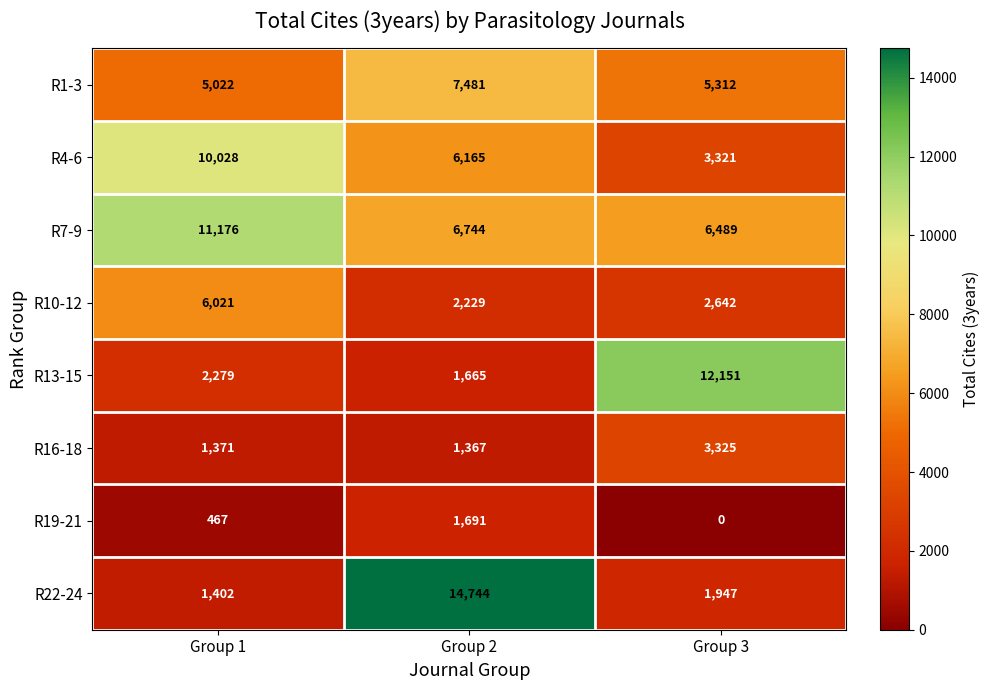

Reading right to left, extract all data points from this chart.

R1-3: Group 3=5312	Group 2=7481	Group 1=5022
R4-6: Group 3=3321	Group 2=6165	Group 1=10028
R7-9: Group 3=6489	Group 2=6744	Group 1=11176
R10-12: Group 3=2642	Group 2=2229	Group 1=6021
R13-15: Group 3=12151	Group 2=1665	Group 1=2279
R16-18: Group 3=3325	Group 2=1367	Group 1=1371
R19-21: Group 3=0	Group 2=1691	Group 1=467
R22-24: Group 3=1947	Group 2=14744	Group 1=1402